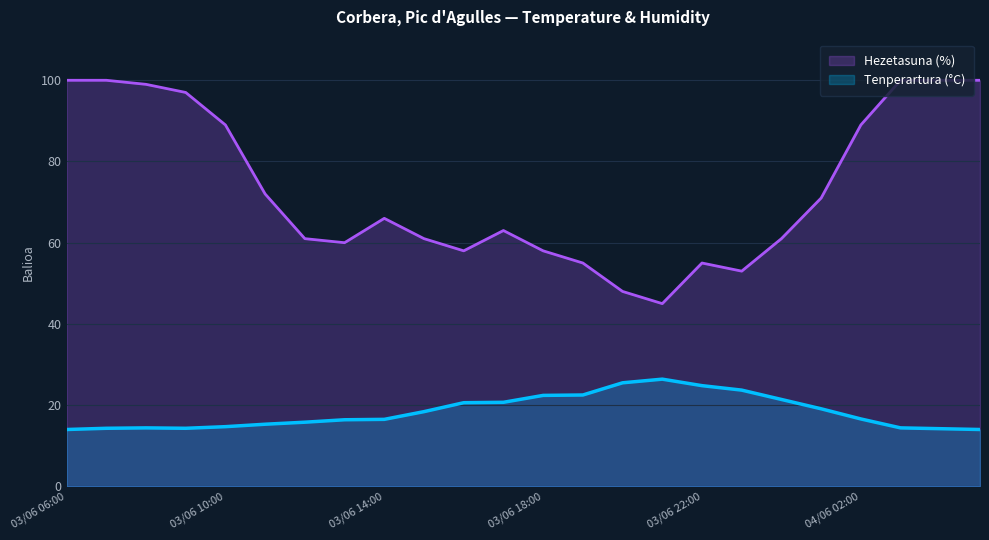

True or false: Tenperartura (°C) has a value of 34.8 at 04/06 00:00.

False